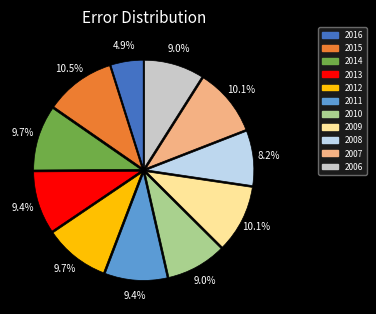

Which category has the smallest portion of the pie?

2016